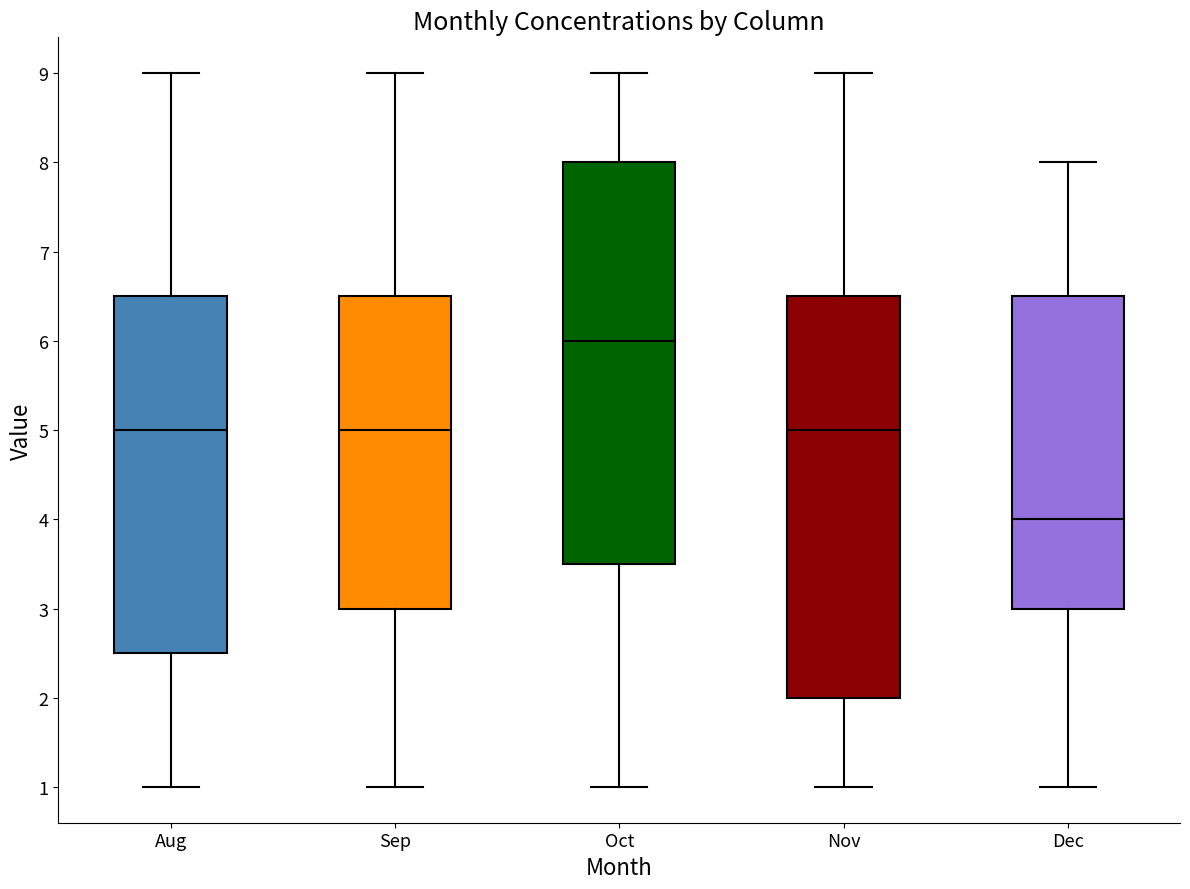

Reading left to right, transcribe this box plot: for each box, give where its median line is, the range the box spans, and where its two whiskers end, as read against the y-axis. The values are not printed on the chart, so give them approximately, as read against the axis.

Aug: median 5.0, box 2.5 to 6.5, whiskers 1.0 to 9.0
Sep: median 5.0, box 3.0 to 6.5, whiskers 1.0 to 9.0
Oct: median 6.0, box 3.5 to 8.0, whiskers 1.0 to 9.0
Nov: median 5.0, box 2.0 to 6.5, whiskers 1.0 to 9.0
Dec: median 4.0, box 3.0 to 6.5, whiskers 1.0 to 8.0